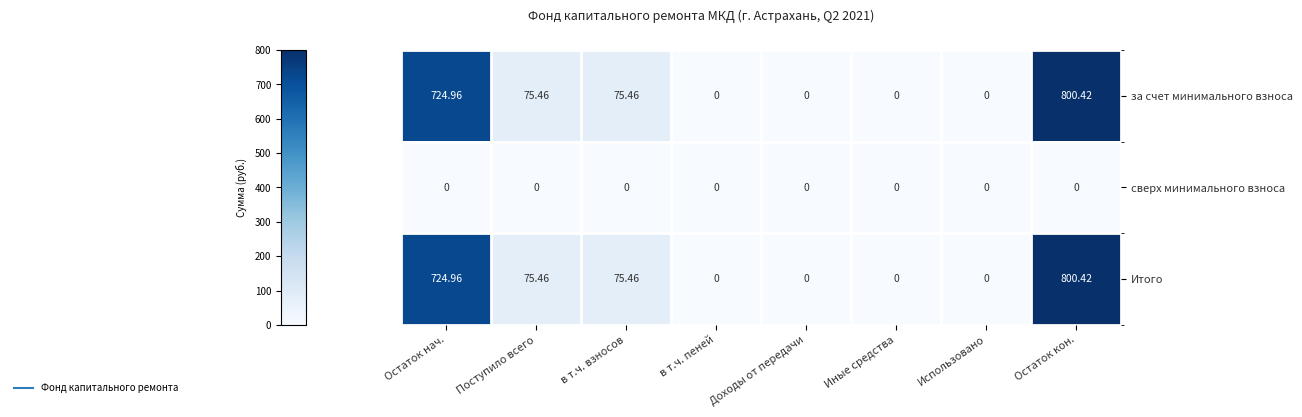

Where does the Итого series first go above 75?

Остаток нач.